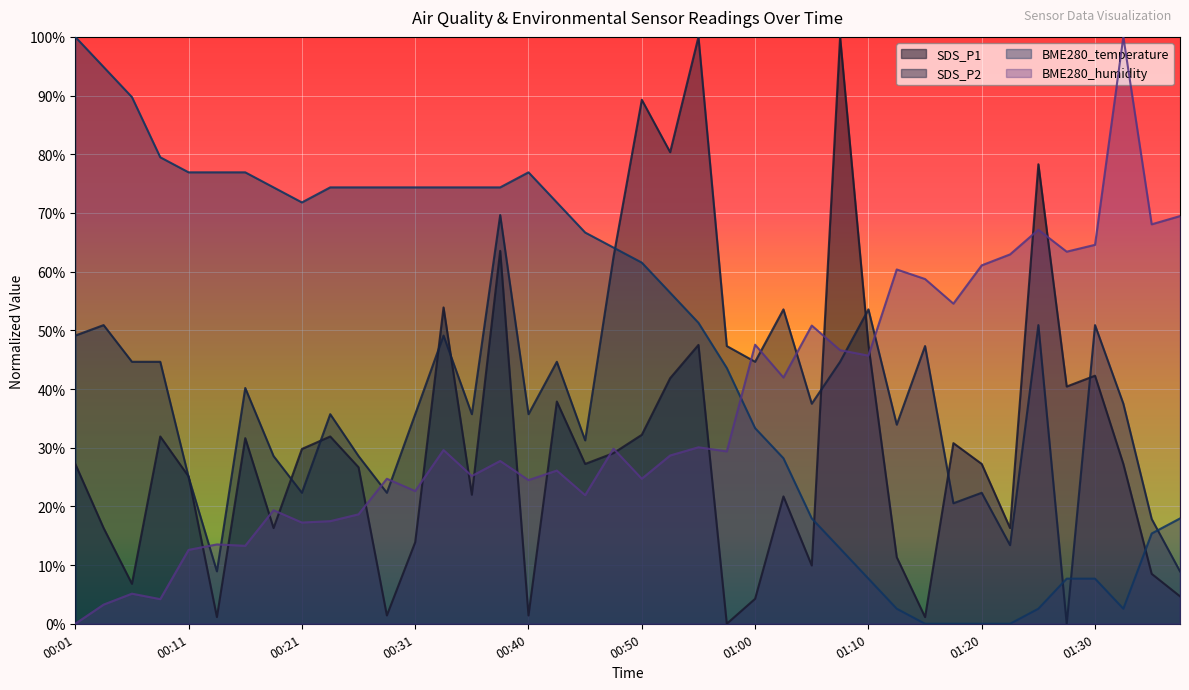

What is the maximum value for BME280_temperature?

1.0